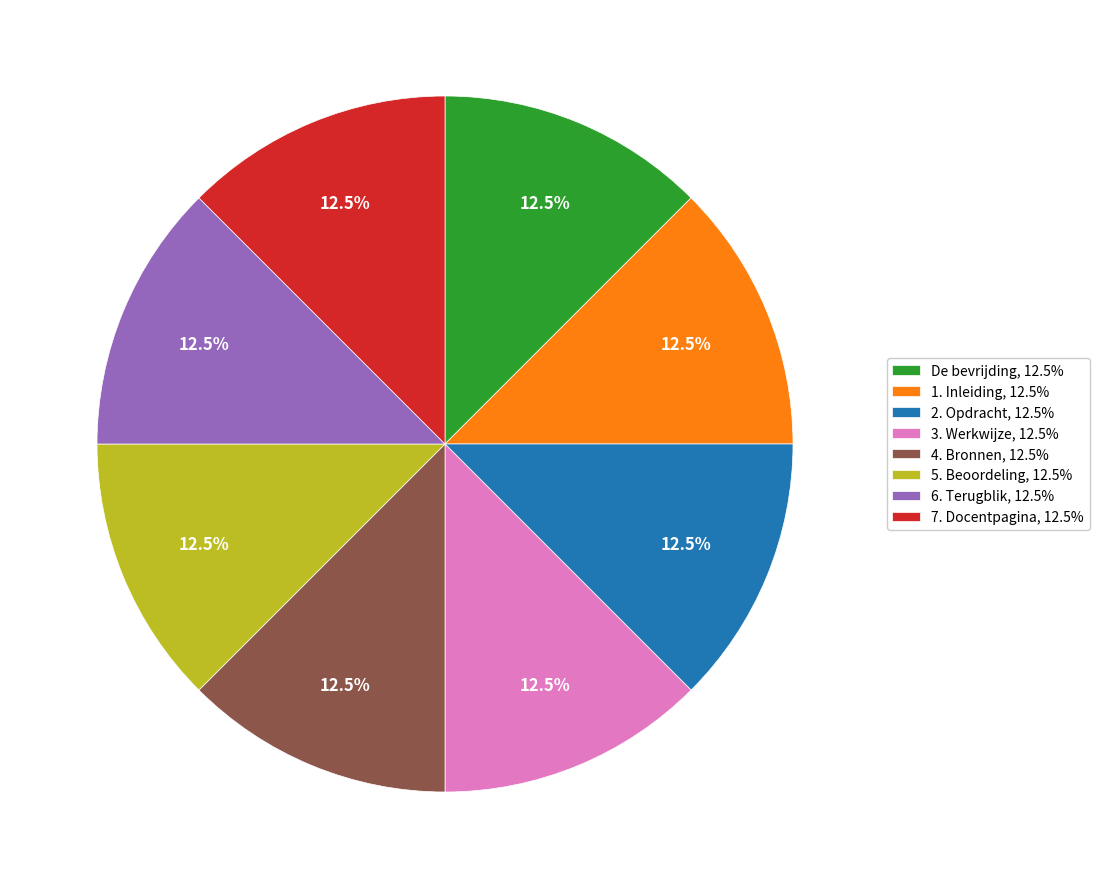

Is there any slice that represents more than half of the pie?

No